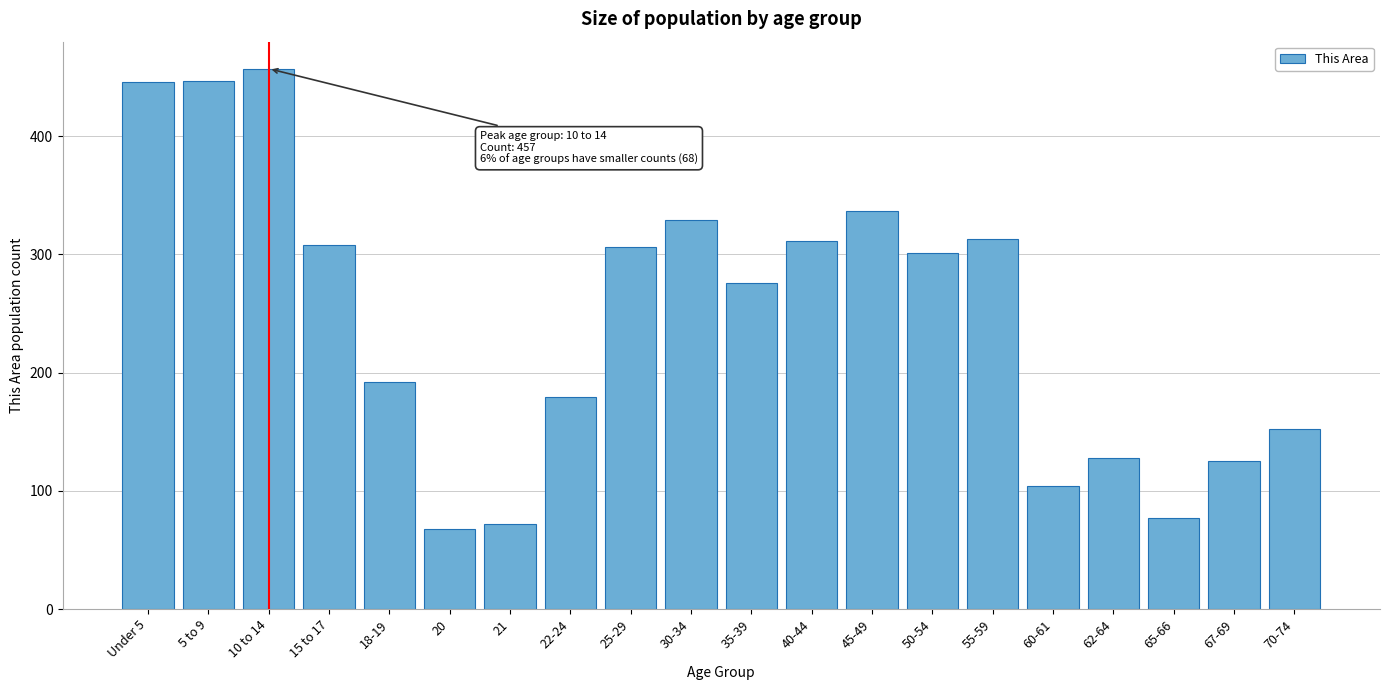

Where is the data nearest to the value 262?

35-39